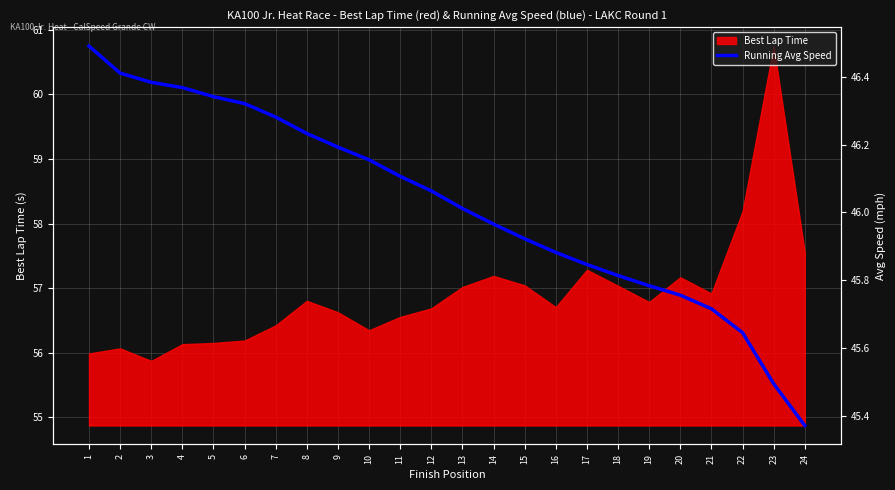

At which label is Best Lap Time closest to 58?

22